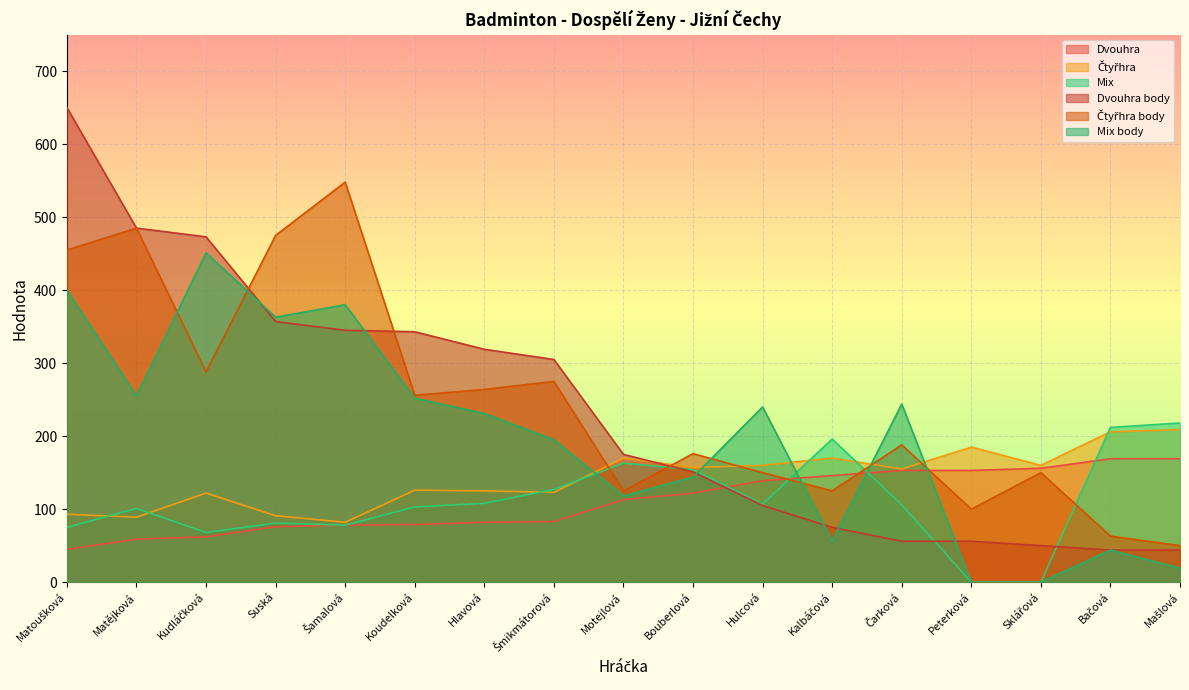

At which label does Dvouhra body first exceed 175?

Matoušková